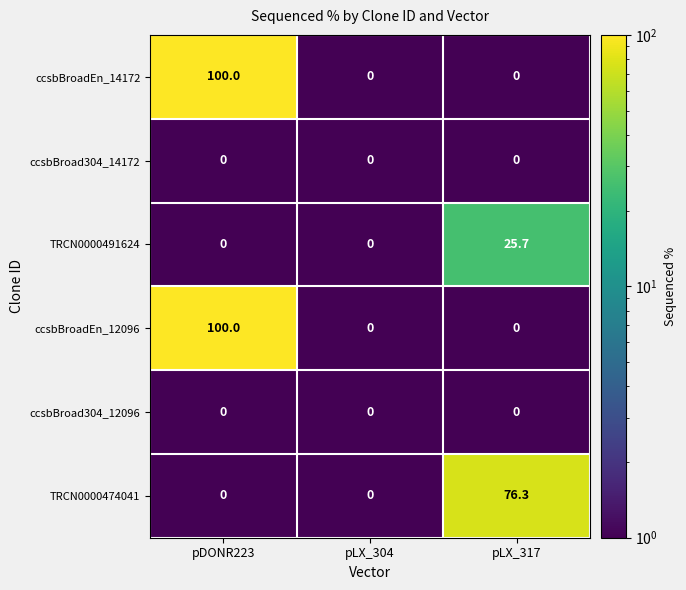

At which label does TRCN0000474041 reach its peak?

pLX_317